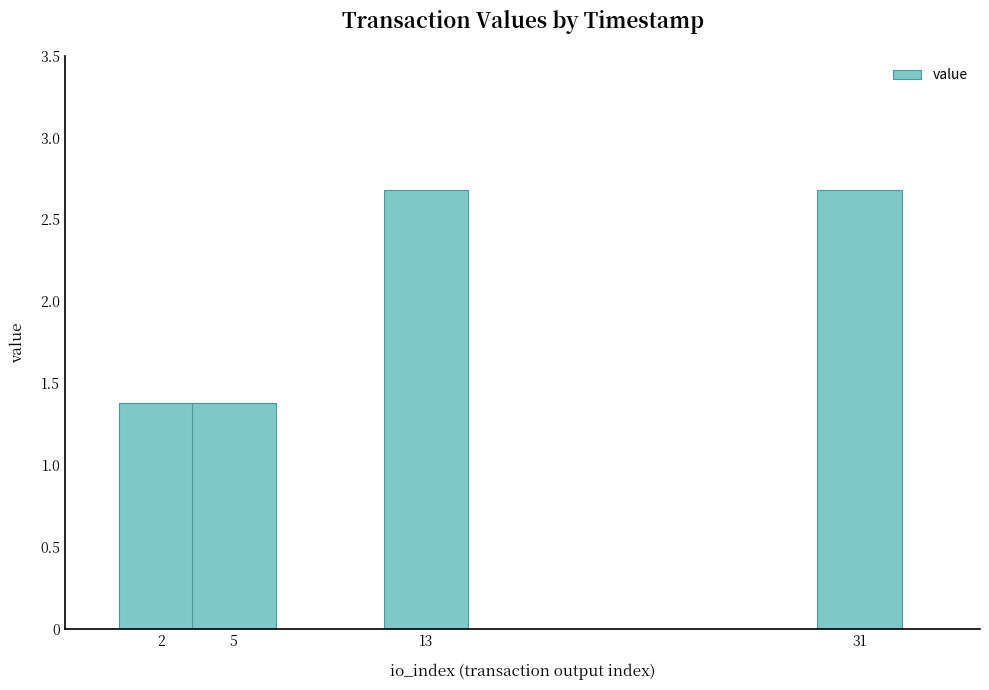

Are the bars grouped side by side (vs. stacked)?

No